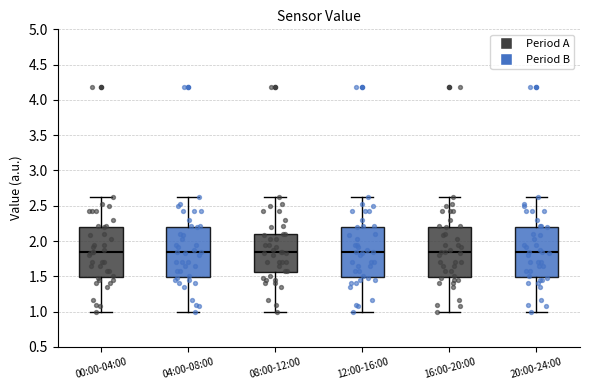

Where is the upper edge of the box for 16:00-20:00 on the y-axis? The values are not printed on the chart, so give them approximately, as read against the axis.

2.20